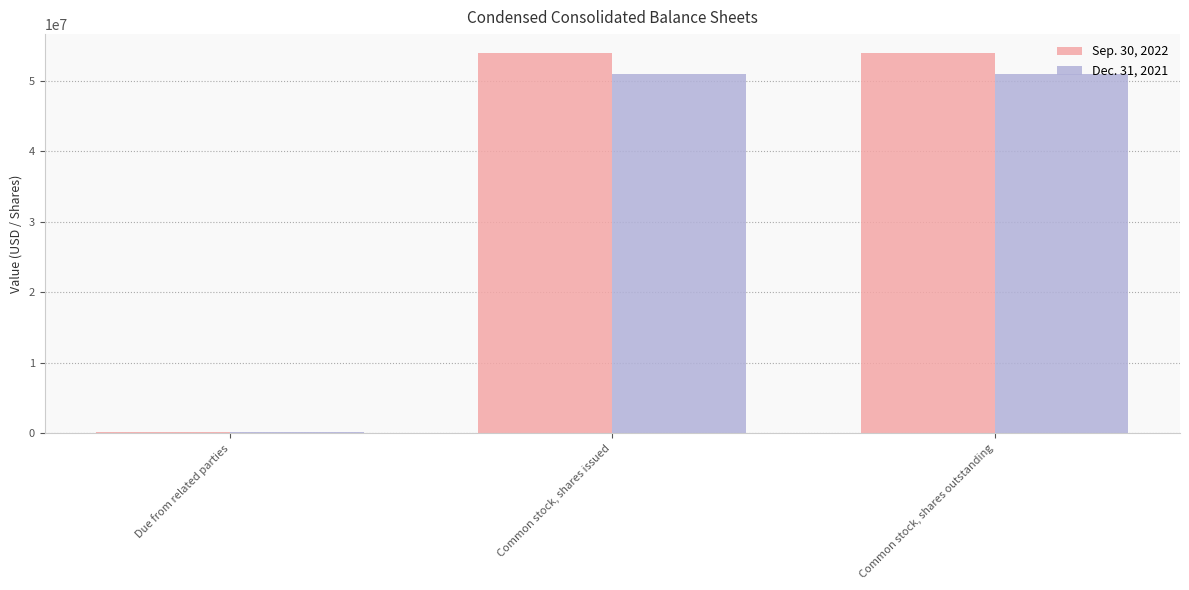

The Dec. 31, 2021 series shows 50904391 at Common stock, shares outstanding. True or false?

True